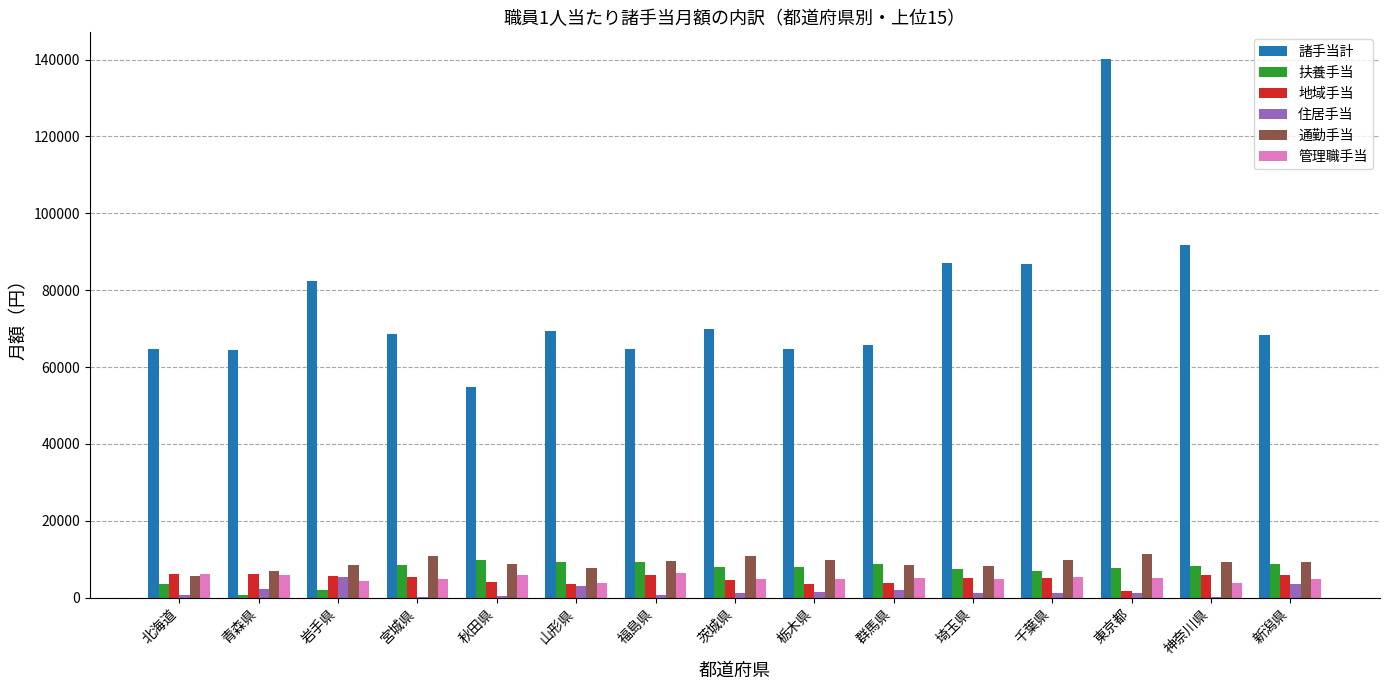

What is the maximum value for 管理職手当?

6374